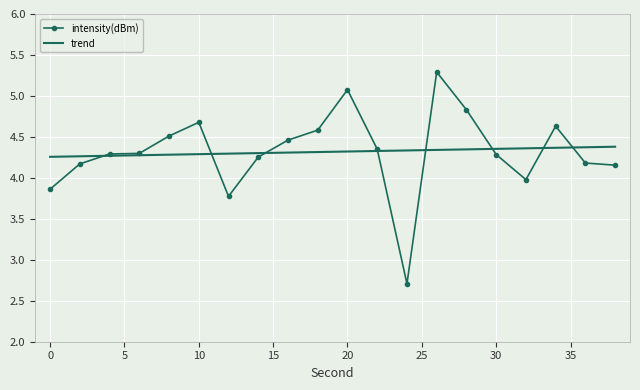

What is the greatest value displayed?

5.3